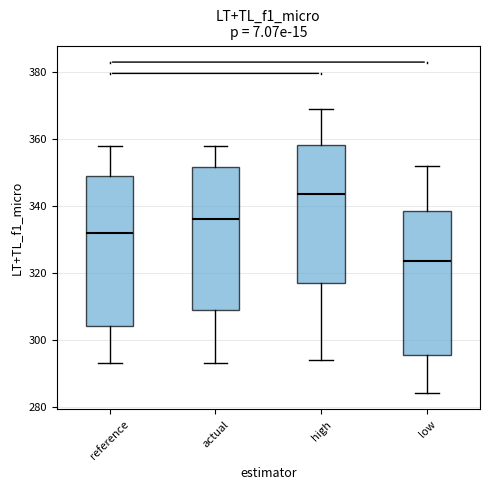

Which box's median line is the lowest?

low